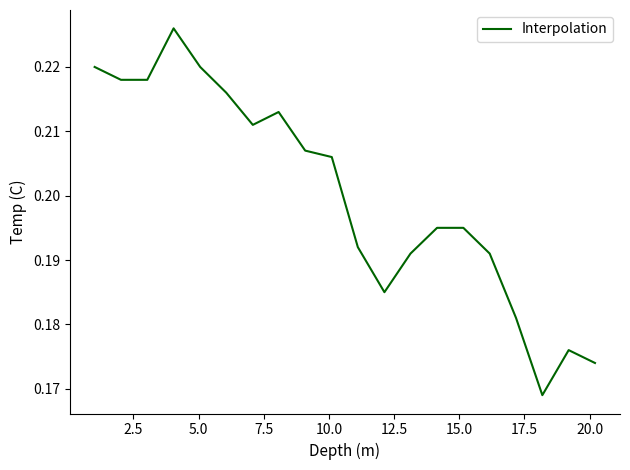

What is the difference between the maximum and minimum values?

0.1